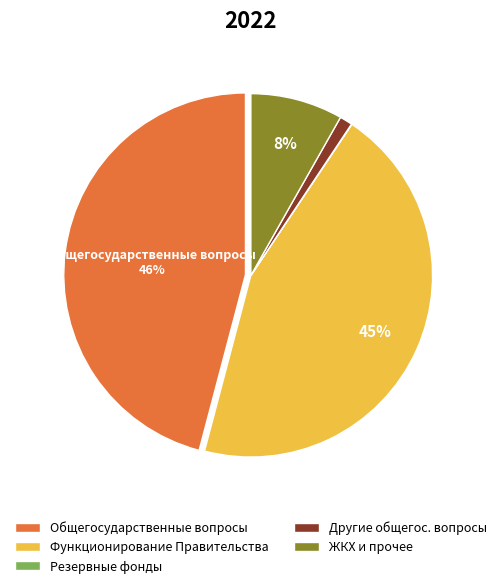

To the nearest percent, what is the difference between the Общегосударственные вопросы and Функционирование Правительства slice percentages?

1%